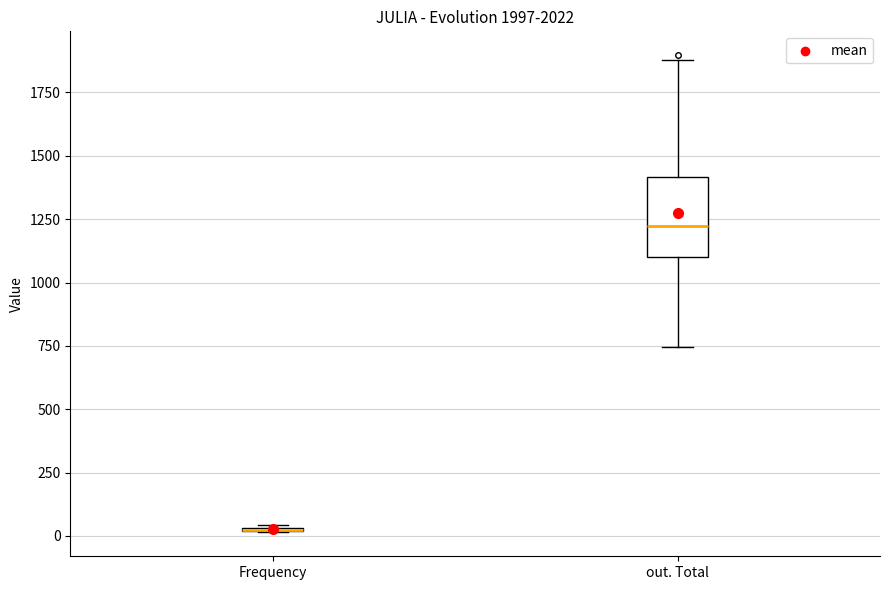

Comparing the boxes themselves (not the whiskers), which one is the tallest?

out. Total